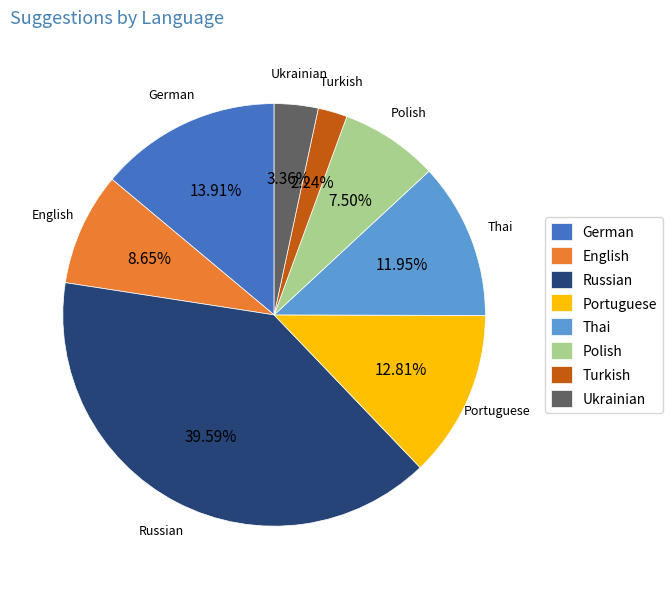

True or false: Thai accounts for 4% of the total.

False